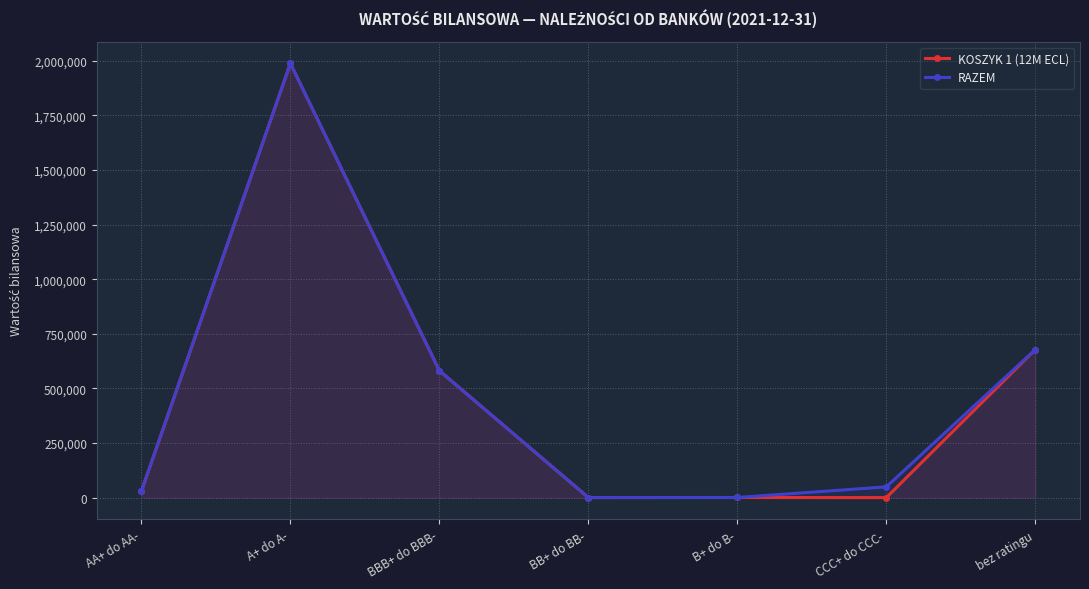

What are all the series names shown in the legend?

KOSZYK 1 (12M ECL), RAZEM